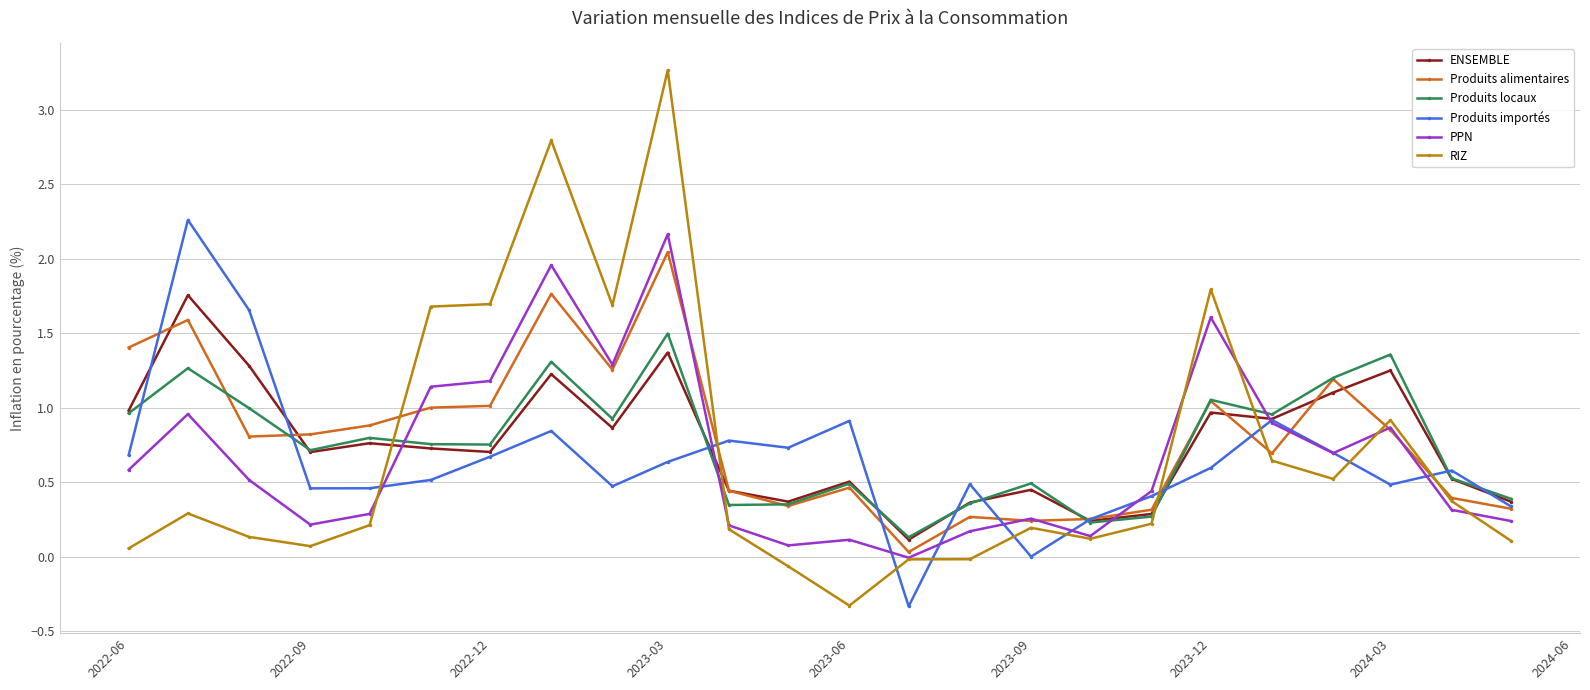

True or false: Produits alimentaires has more than 1 interior local peaks.

True